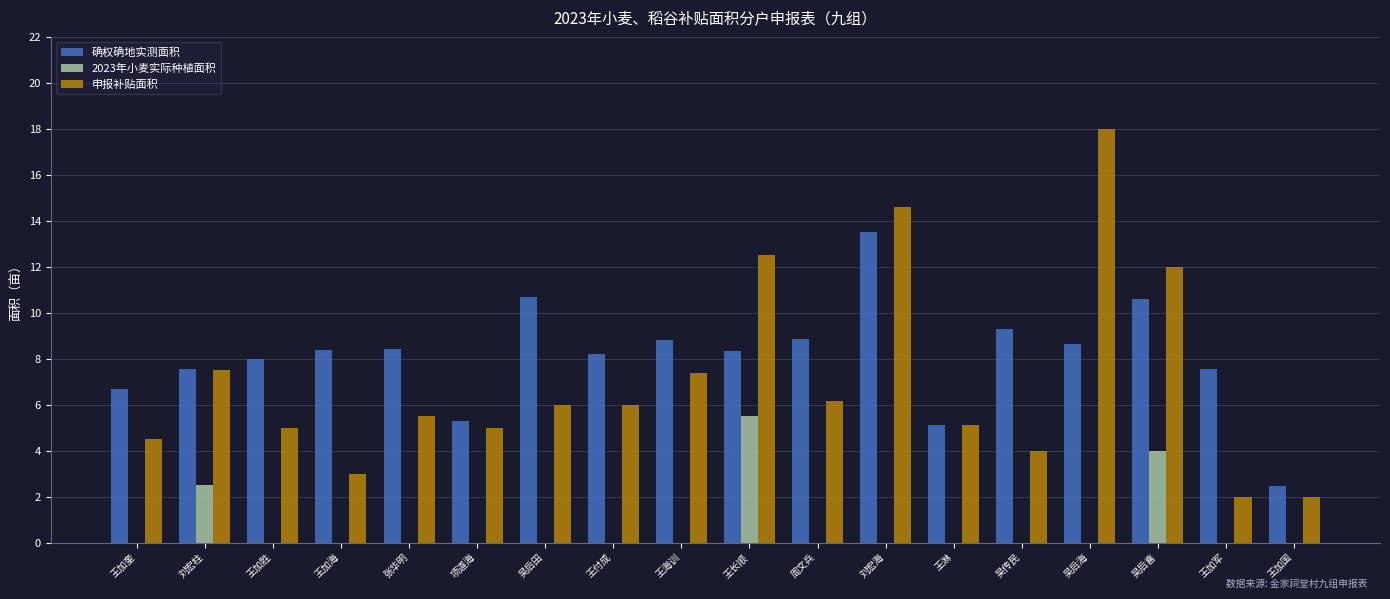

What is the difference between the 申报补贴面积 values at 项道海 and 吴后田?

1.0